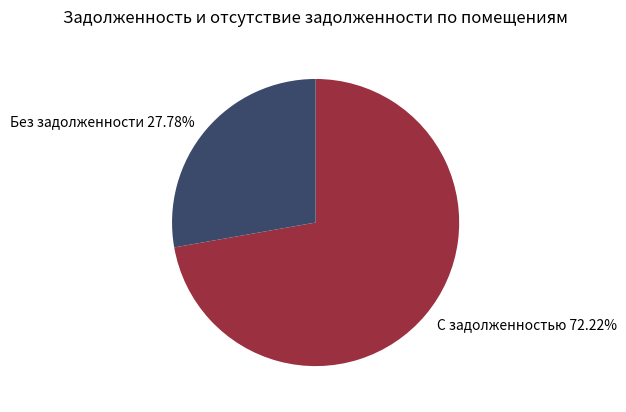

Which category has the smallest portion of the pie?

Без задолженности 27.78%